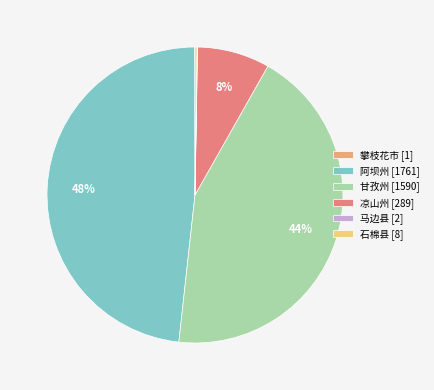

Is 凉山州 [289] the majority of the pie?

No